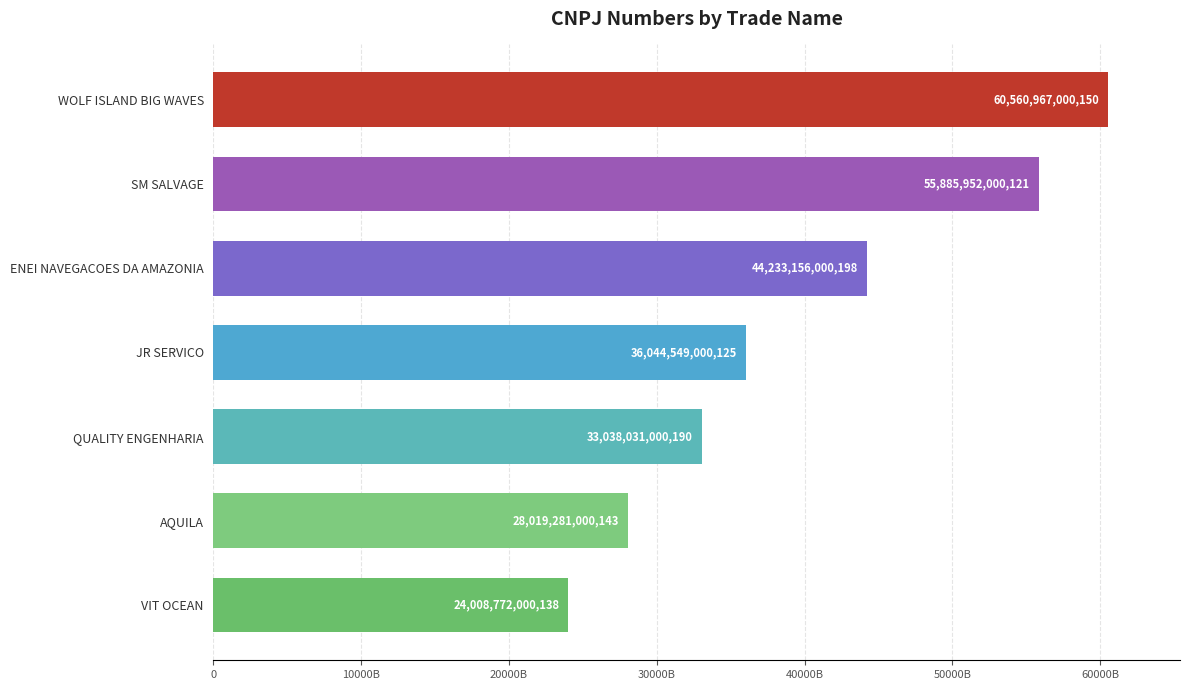

How many data points are above 36044549000125?

3